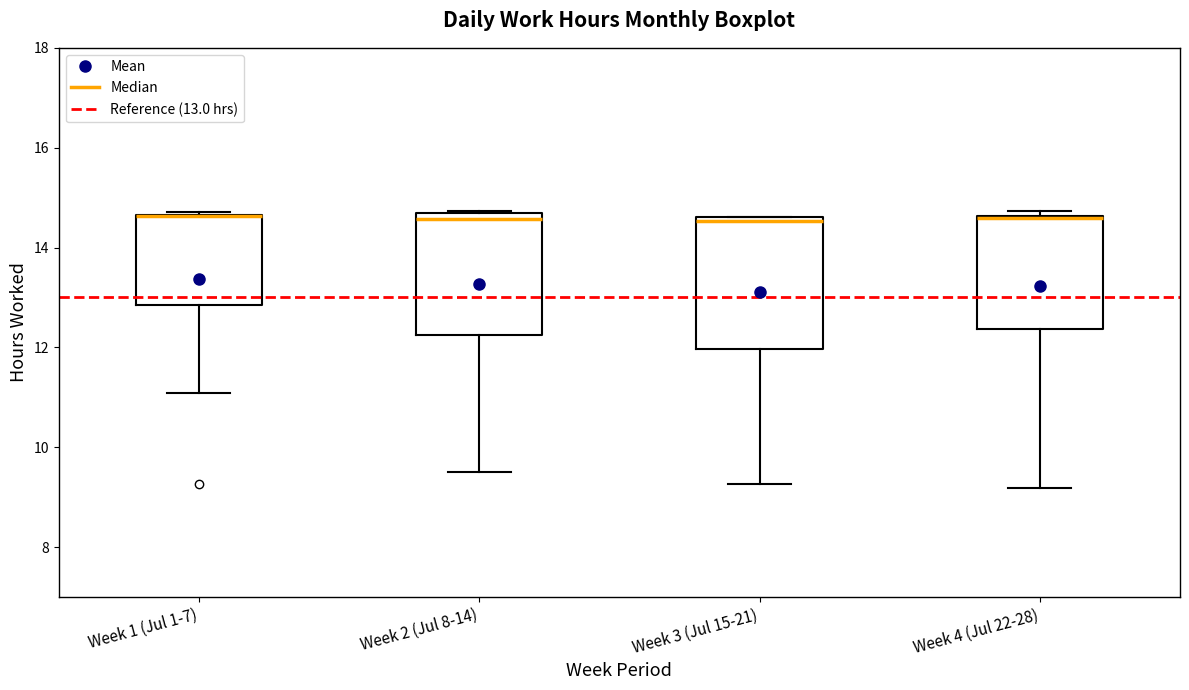

Reading left to right, transcribe this box plot: for each box, give where its median line is, the range the box spans, and where its two whiskers end, as read against the y-axis. The values are not printed on the chart, so give them approximately, as read against the axis.

Week 1 (Jul 1-7): median 14.6 (drawn on the box's upper edge), box 12.8 to 14.6, whiskers 11.0 to 14.8
Week 2 (Jul 8-14): median 14.6 (just below the box's upper edge), box 12.2 to 14.6, whiskers 9.6 to 14.8
Week 3 (Jul 15-21): median 14.6 (just below the box's upper edge), box 12.0 to 14.6, whiskers 9.2 to 14.6
Week 4 (Jul 22-28): median 14.6 (drawn on the box's upper edge), box 12.4 to 14.6, whiskers 9.2 to 14.8